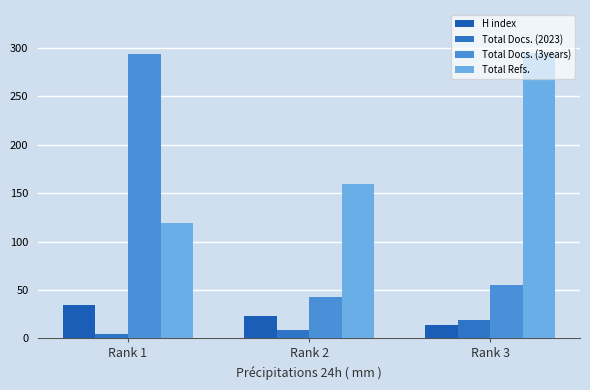

Read the H index value at Rank 2, to the nearest 5.

25